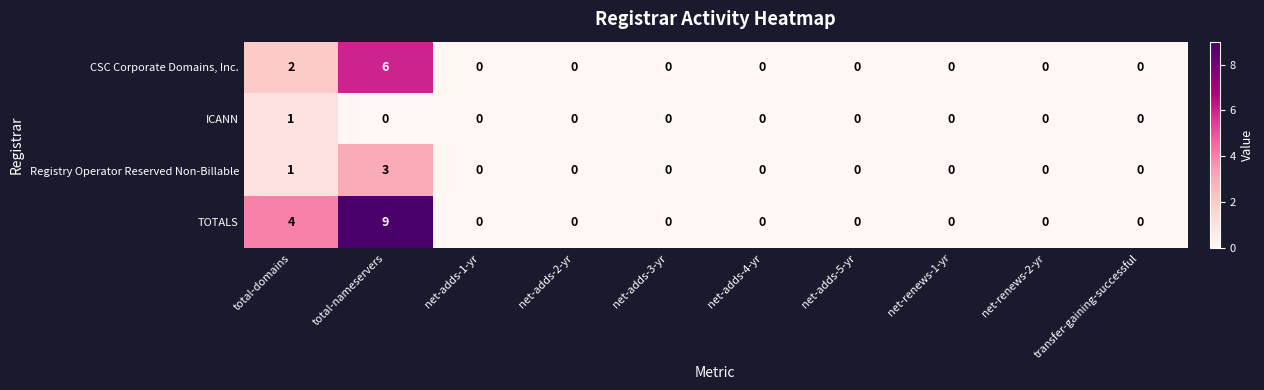

At how many categories does at least one series exceed 1?

2